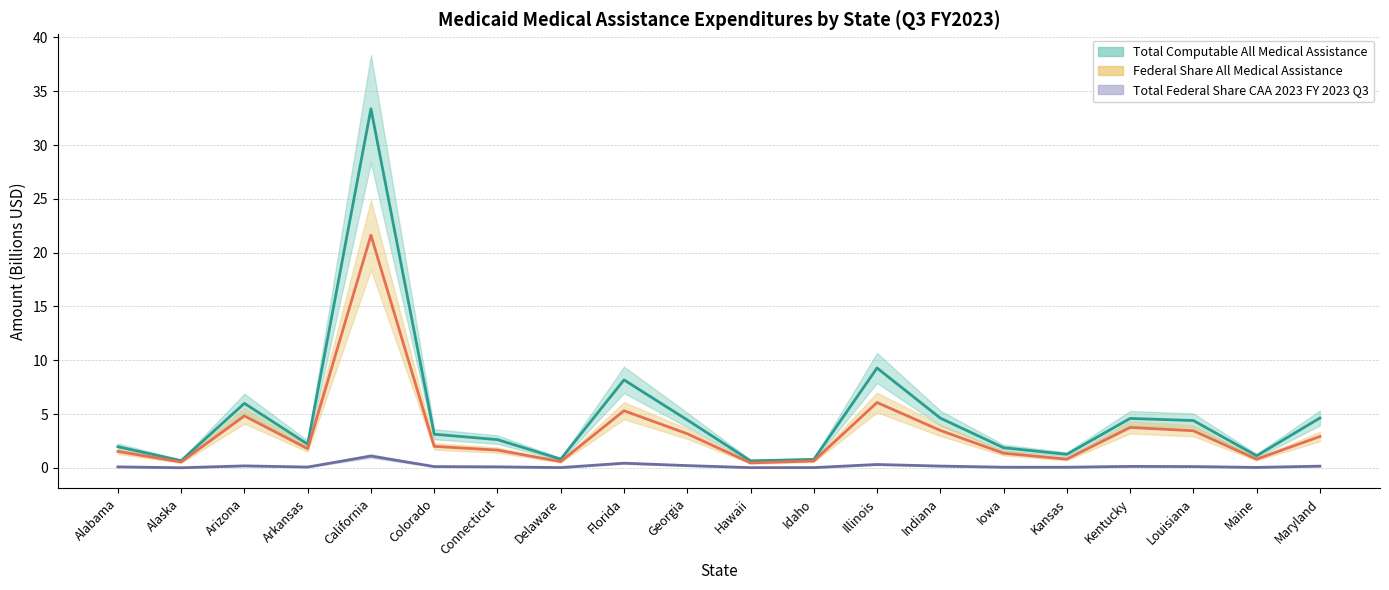

Reading left to right, extract all data points from this chart.

Total Computable All Medical Assistance: 2.0	0.7	6.0	2.2	33.4	3.1	2.6	0.8	8.2	4.5	0.7	0.8	9.3	4.6	1.9	1.3	4.6	4.4	1.1	4.6
Federal Share All Medical Assistance: 1.5	0.5	4.8	1.8	21.6	2.0	1.7	0.6	5.3	3.2	0.5	0.6	6.1	3.5	1.4	0.8	3.8	3.5	0.8	2.9
Total Federal Share CAA 2023 FY 2023 Q3: 0.1	0.0	0.2	0.1	1.1	0.1	0.1	0.0	0.4	0.2	0.0	0.0	0.3	0.2	0.1	0.1	0.1	0.1	0.0	0.2